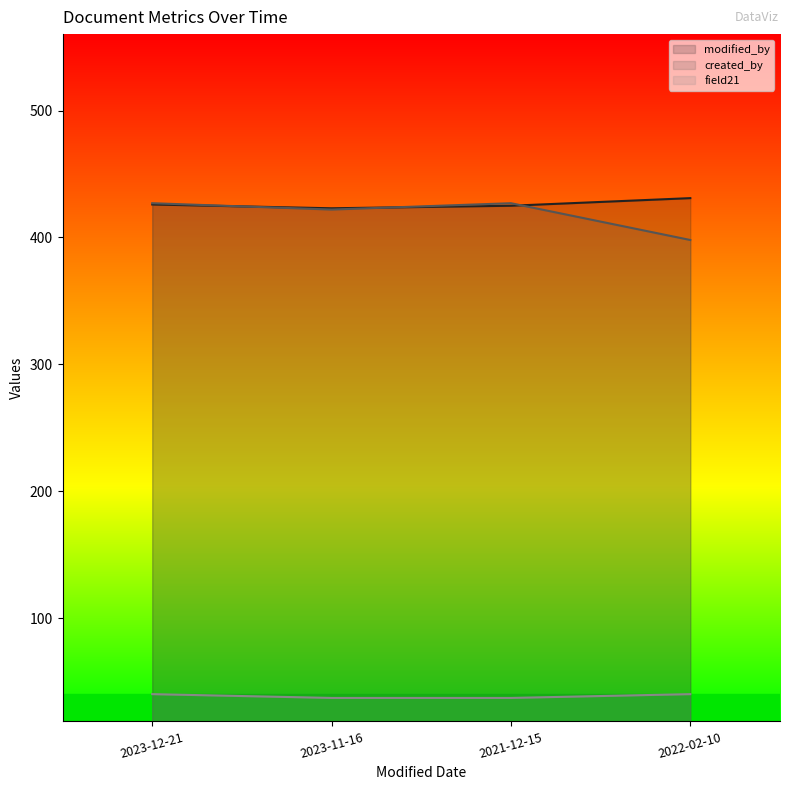

Where does the modified_by series first go above 426?

2022-02-10